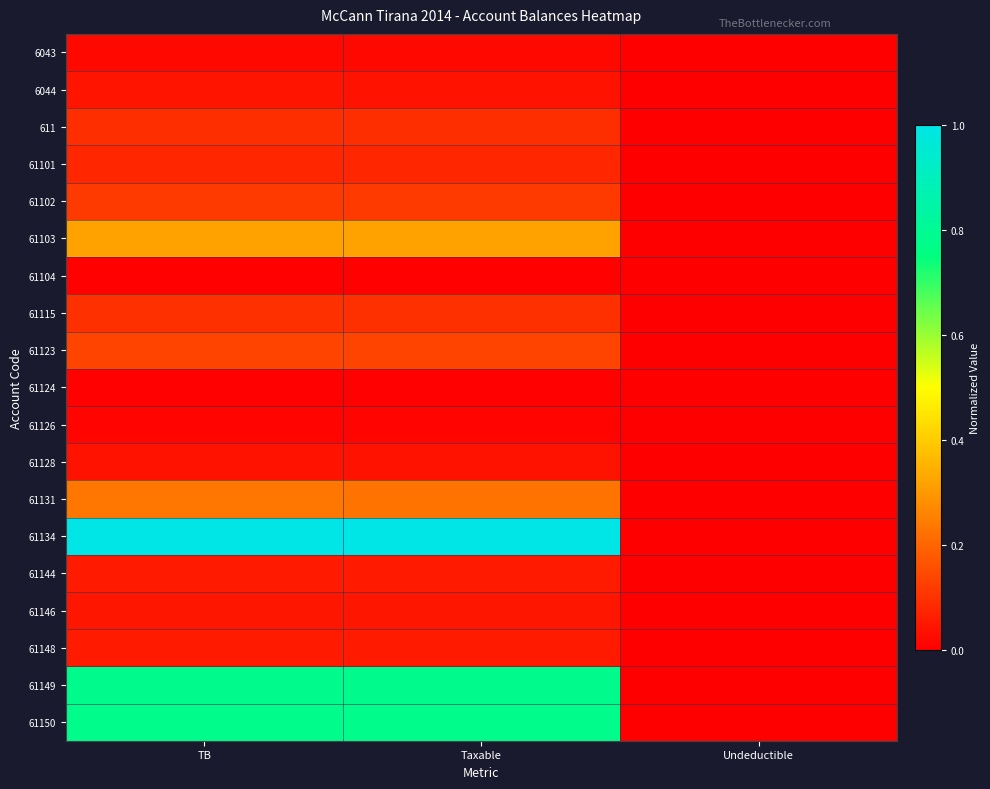

Which series has the largest range (max minus min)?

61134